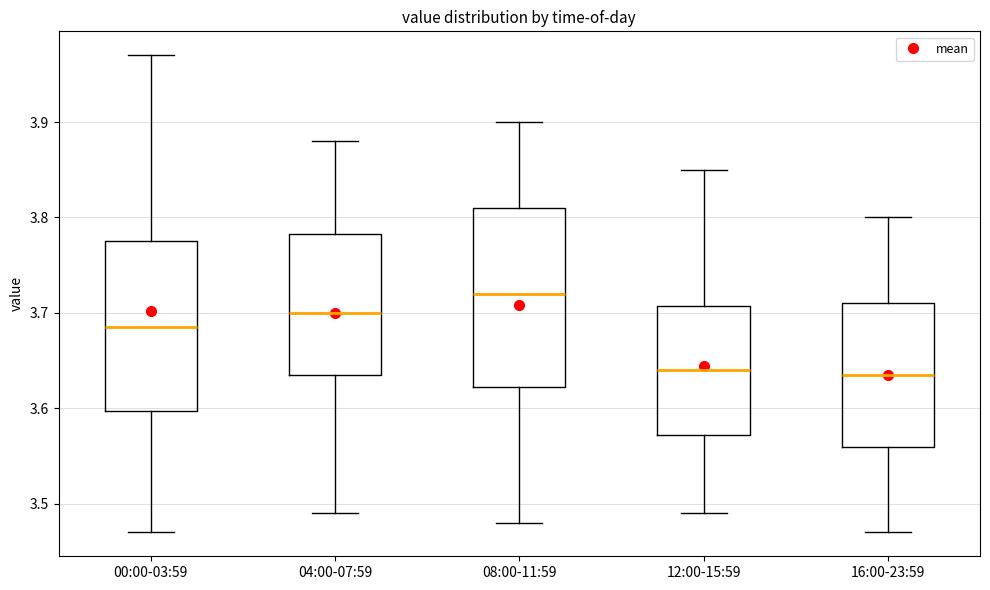

Reading left to right, transcribe this box plot: for each box, give where its median line is, the range the box spans, and where its two whiskers end, as read against the y-axis. The values are not printed on the chart, so give them approximately, as read against the axis.

00:00-03:59: median 3.69, box 3.60 to 3.78, whiskers 3.47 to 3.97
04:00-07:59: median 3.70, box 3.64 to 3.78, whiskers 3.49 to 3.88
08:00-11:59: median 3.72, box 3.62 to 3.81, whiskers 3.48 to 3.90
12:00-15:59: median 3.64, box 3.57 to 3.71, whiskers 3.49 to 3.85
16:00-23:59: median 3.64, box 3.56 to 3.71, whiskers 3.47 to 3.80